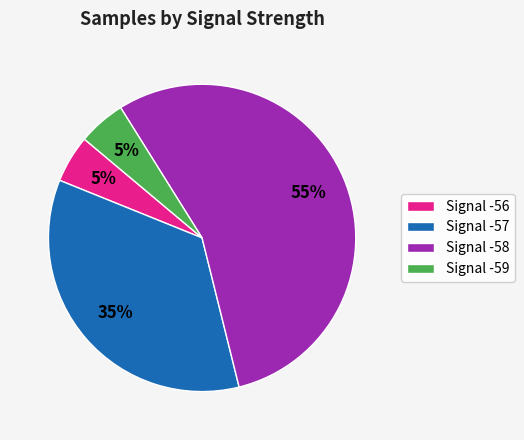

Between Signal -58 and Signal -59, which is larger?

Signal -58